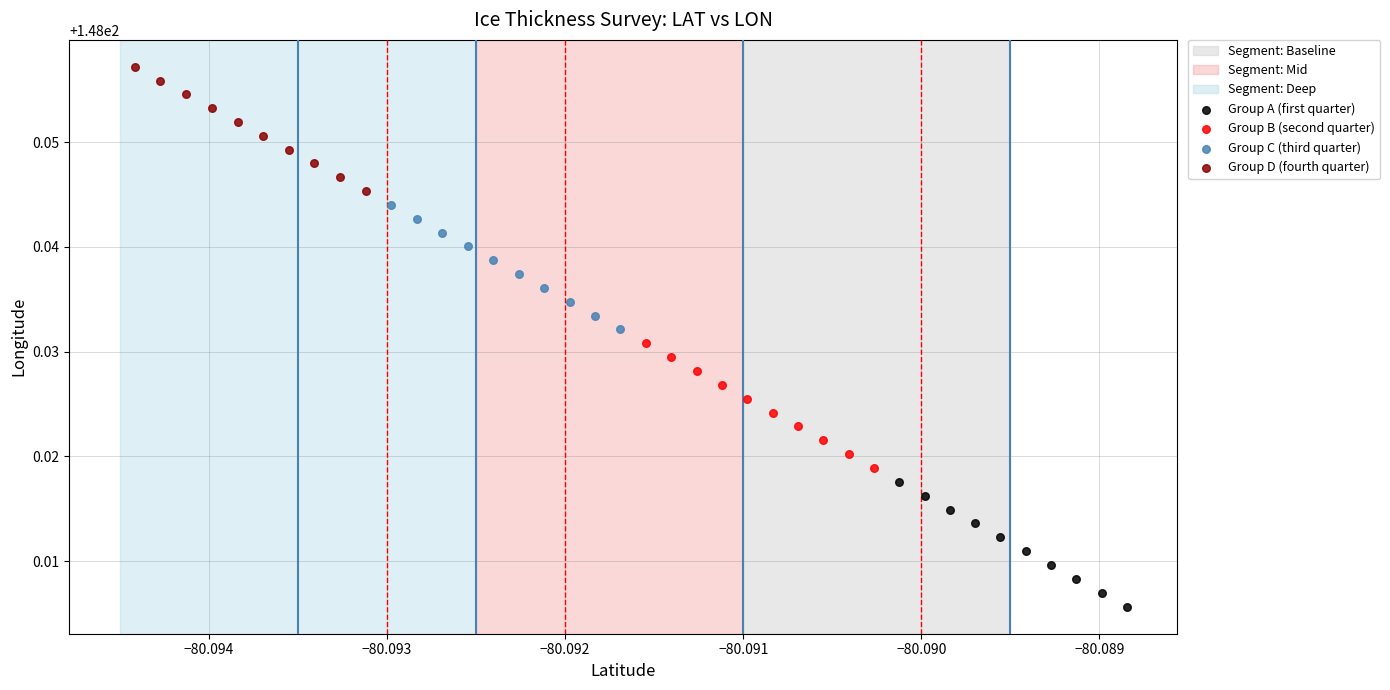

Which series reaches the minimum Y coordinate?

Group A (first quarter)